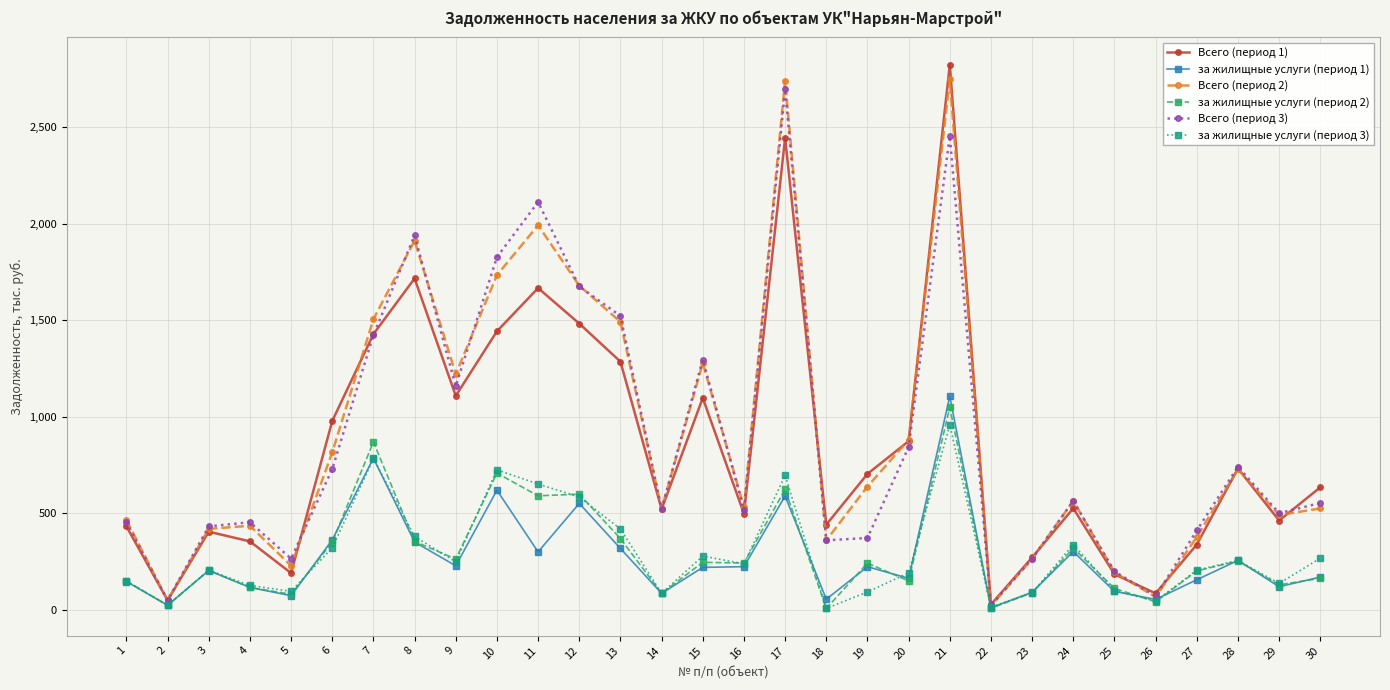

The value of Всего (период 1) at 11 is 2592.3. True or false?

False